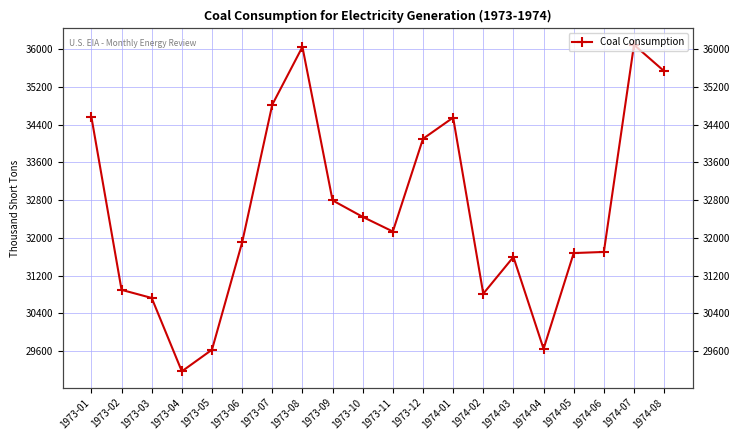

Does the chart display data point markers on the line(s)?

Yes